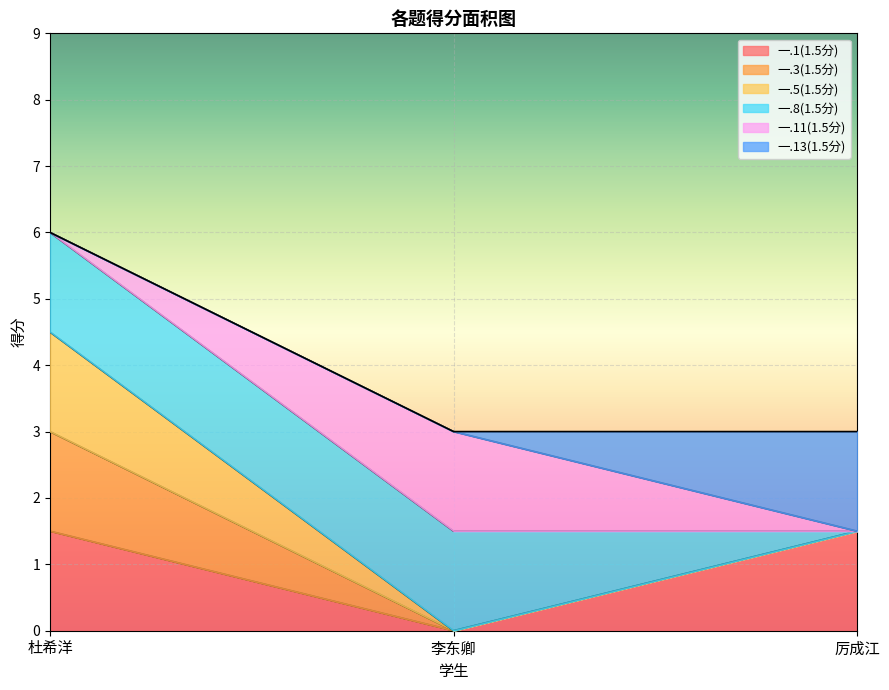

How many values in the 一.1(1.5分) series are below 1?

1